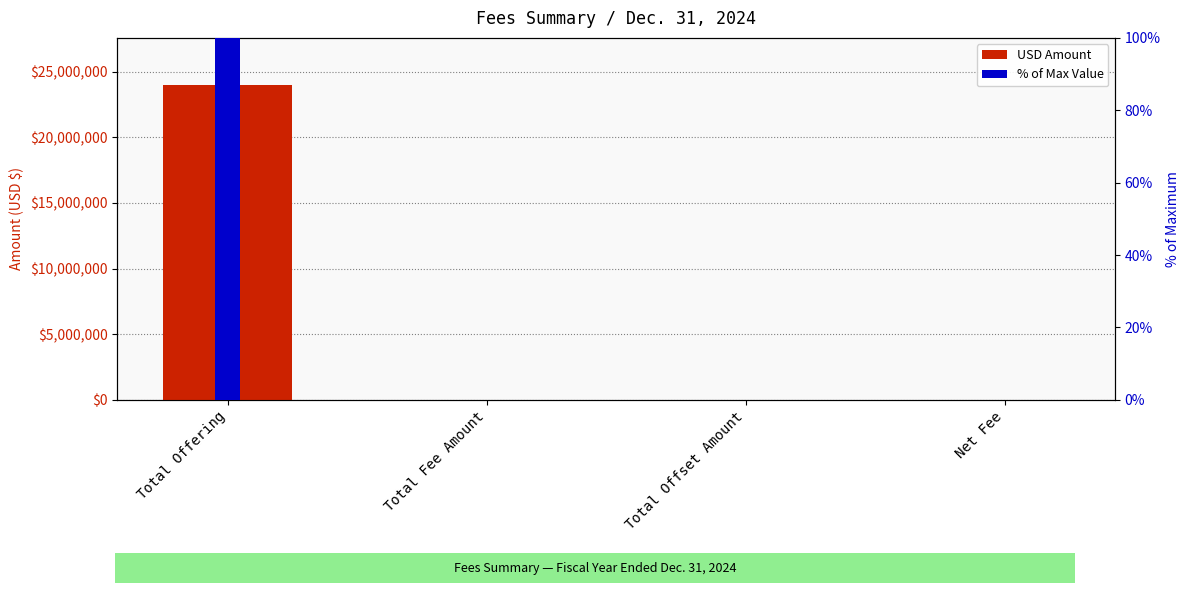

What is the approximate value of USD Amount at Total Offering?

23977500.0